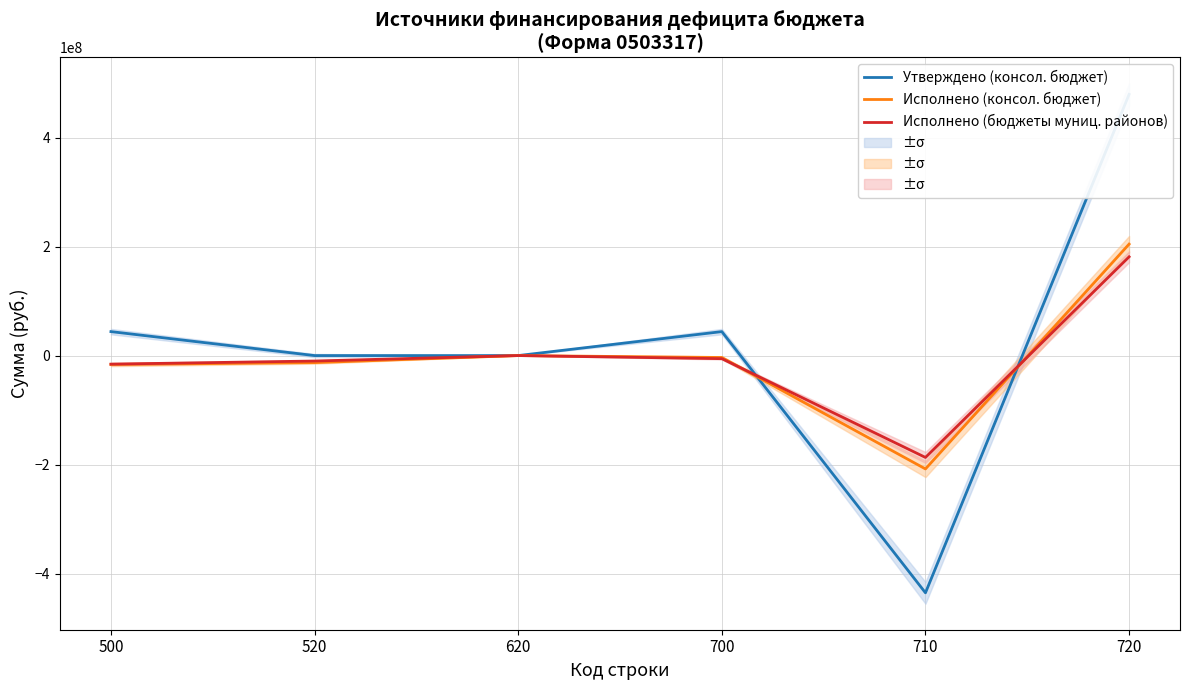

What is the sum of the Утверждено (консол. бюджет) values at 500 and 620?

43979752.9